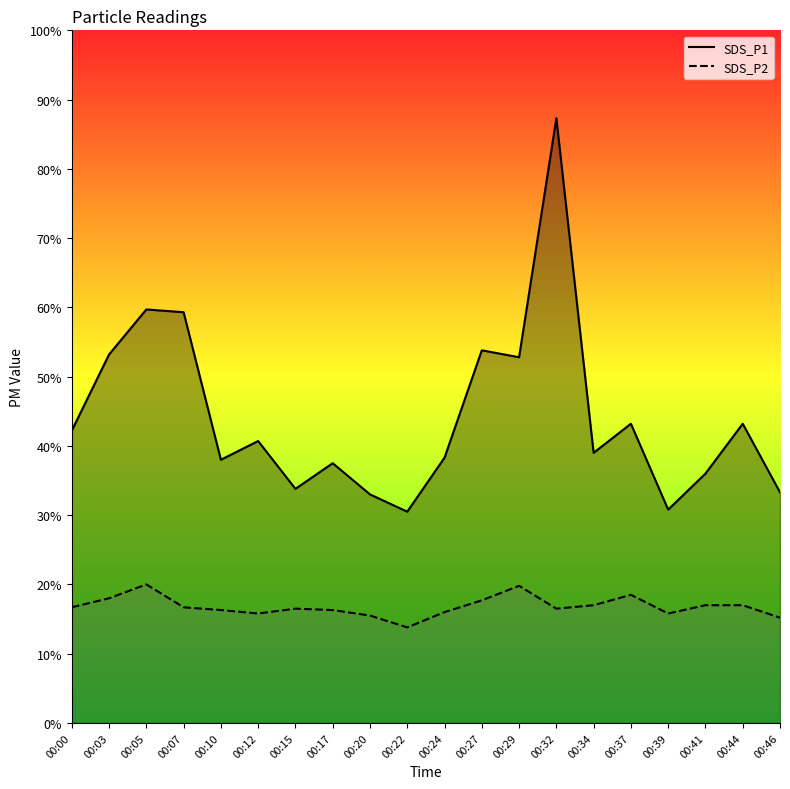

Which series changed the most between 00:24 and 00:34?

SDS_P2